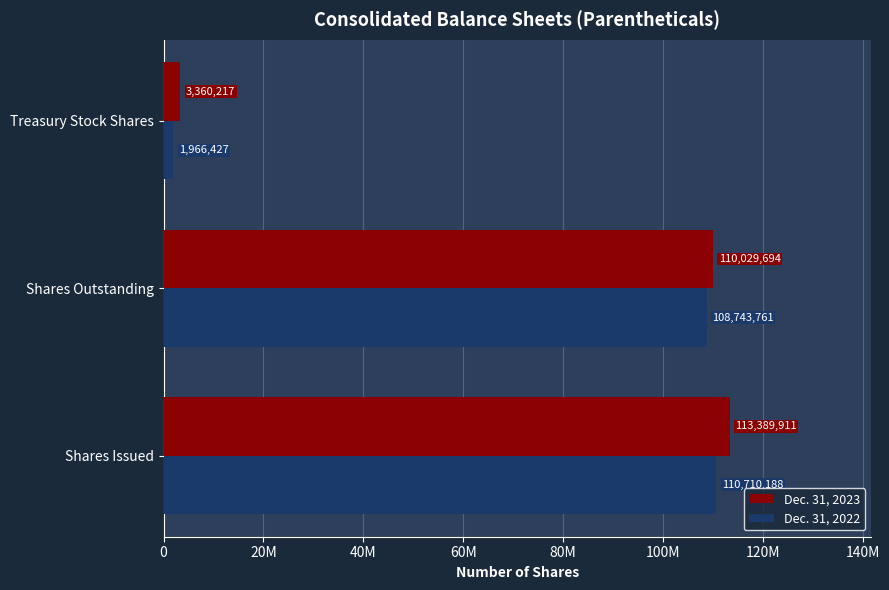

Rank the series by their maximum value, from highest to lowest.

Dec. 31, 2023, Dec. 31, 2022